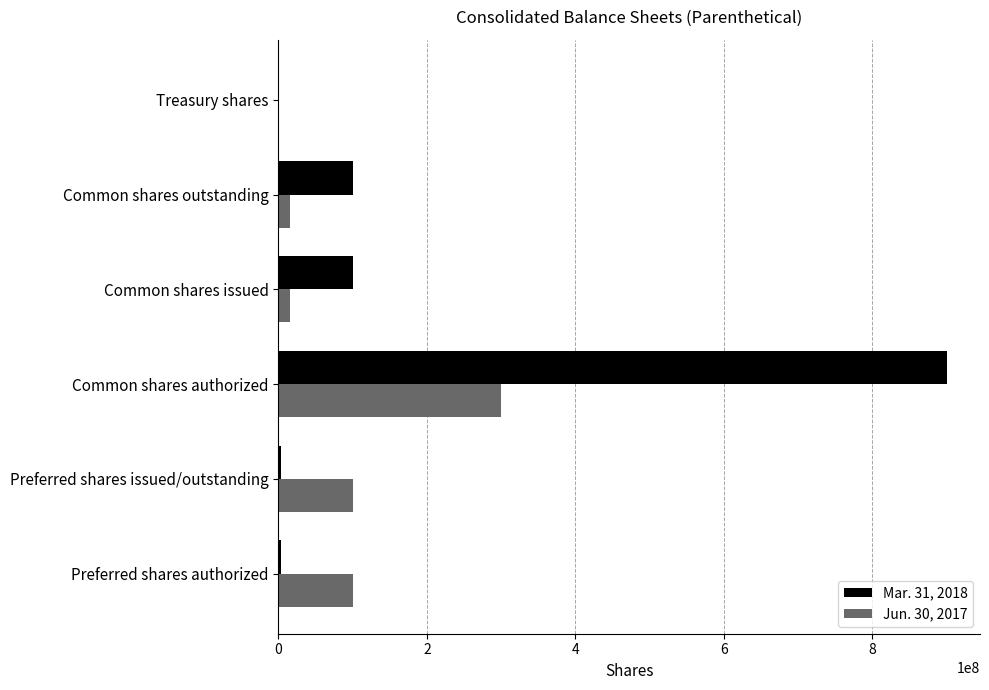

The value of Mar. 31, 2018 at Common shares issued is 34381887. True or false?

False